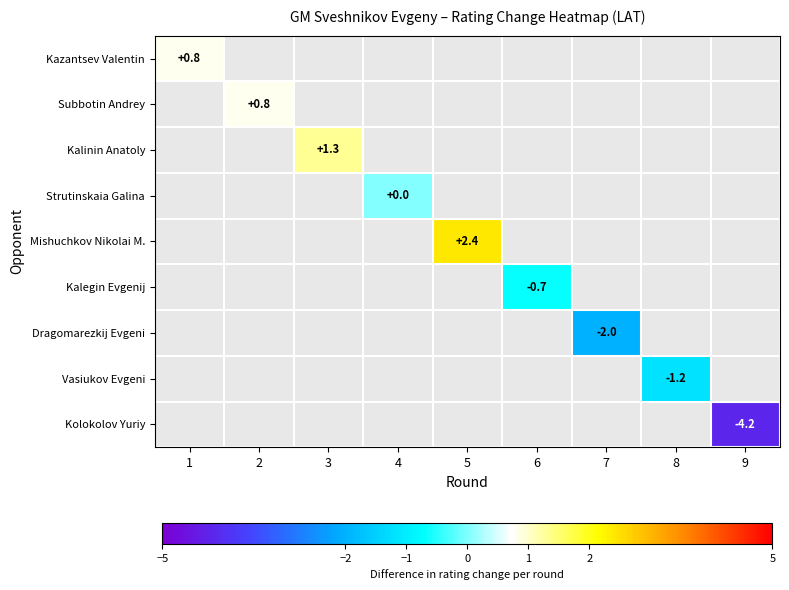

Is the value of Kazantsev Valentin at 4 greater than the value of Kolokolov Yuriy at 7?

No